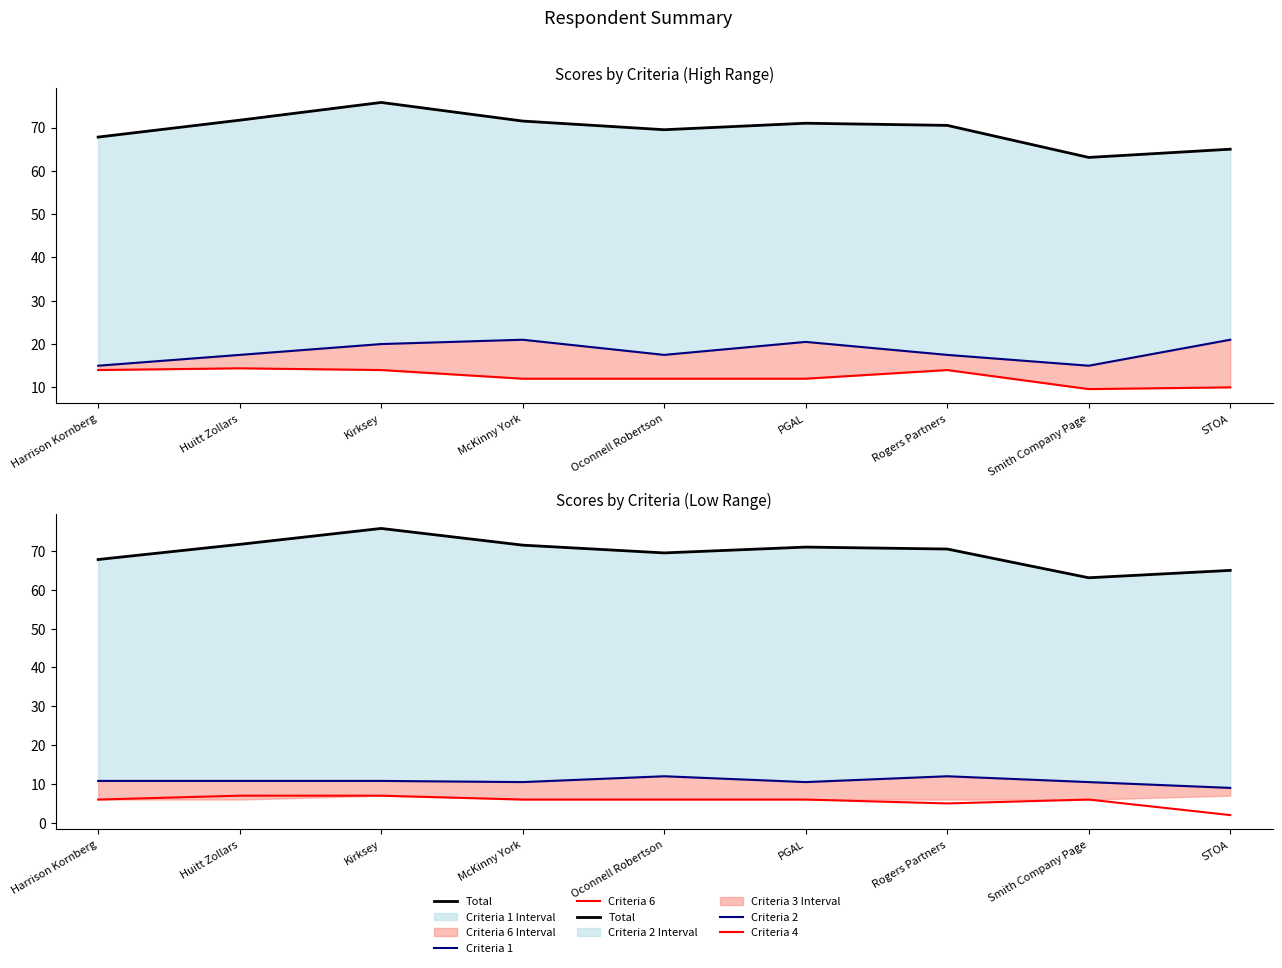

How many data points in Total are less than 70?

4